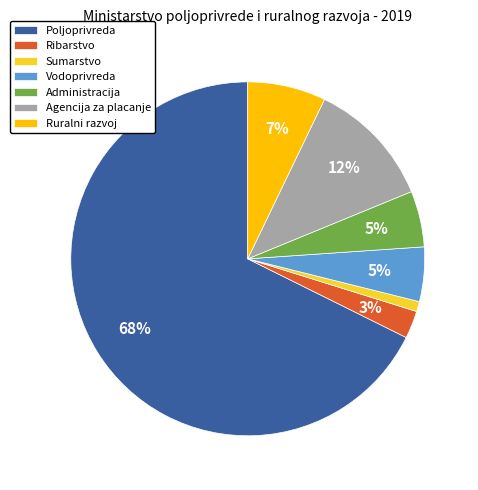

To the nearest percent, what is the combined percentage of Ribarstvo and Poljoprivreda?

70%